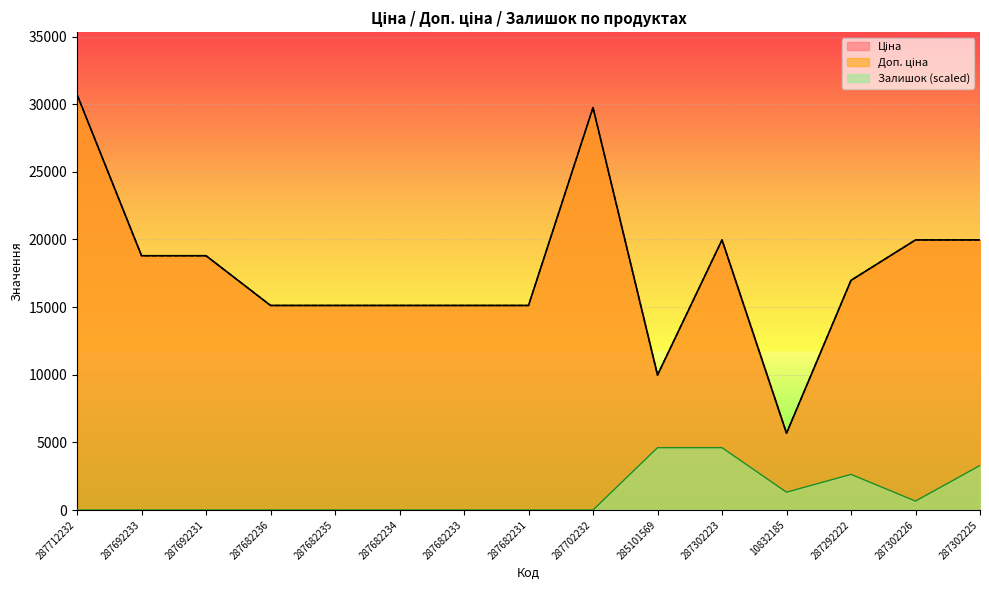

At which label does Ціна reach its peak?

287712232